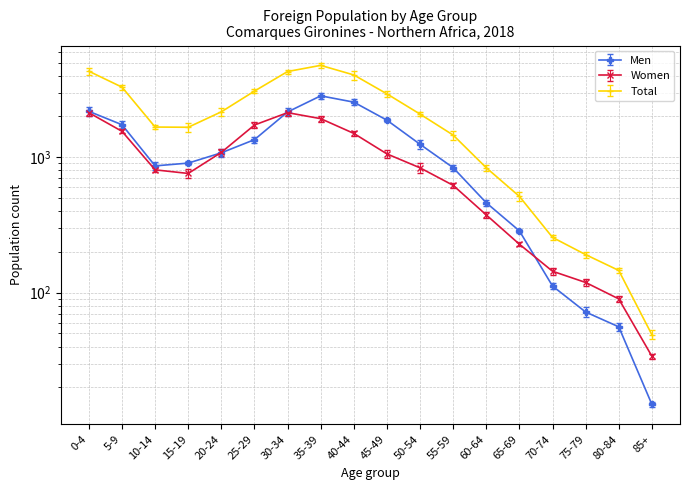

True or false: Women has more than 0 interior local peaks.

True